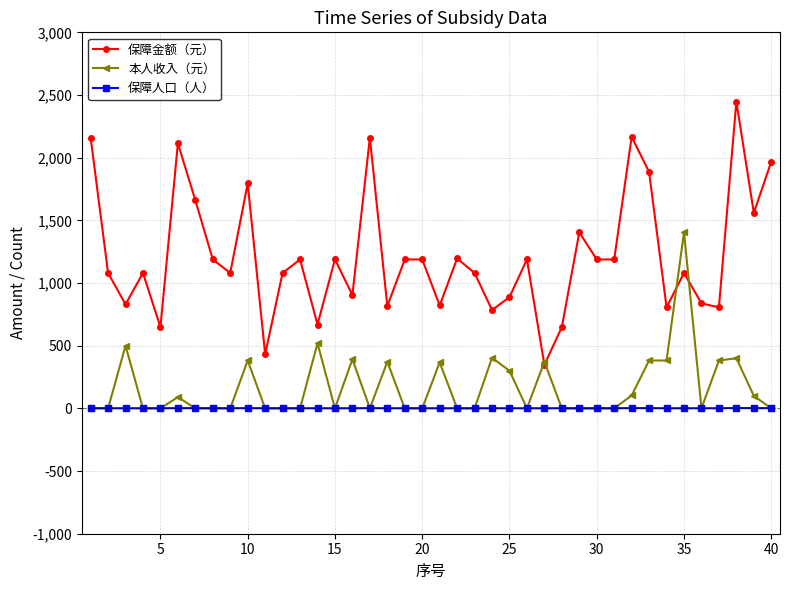

True or false: 保障金额（元） and 保障人口（人） cross at least once.

False